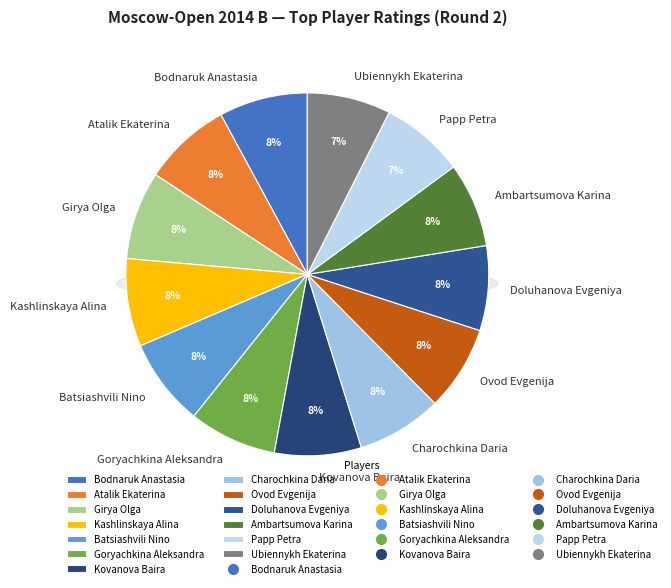

How many segments does this pie chart have?

13